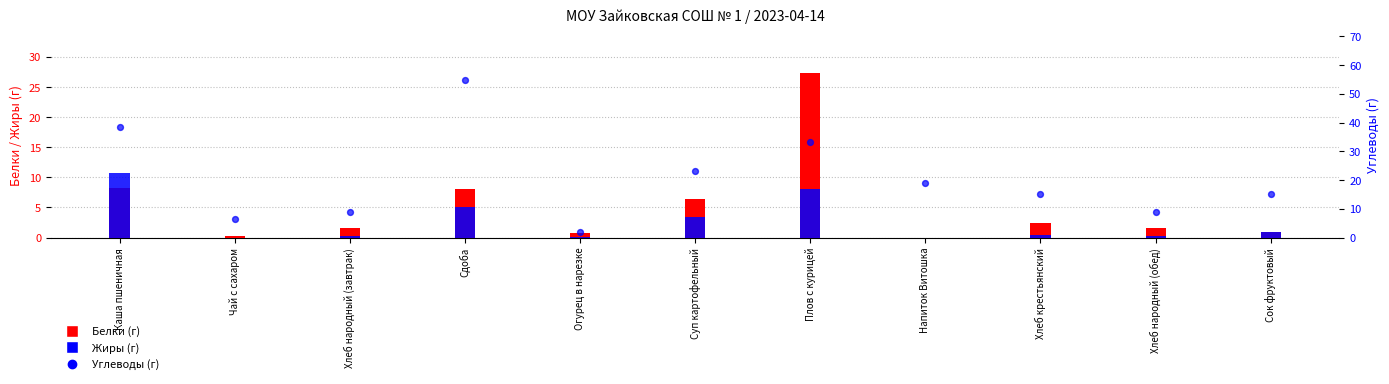

At which category is the sum across all series the highest?

Плов с курицей